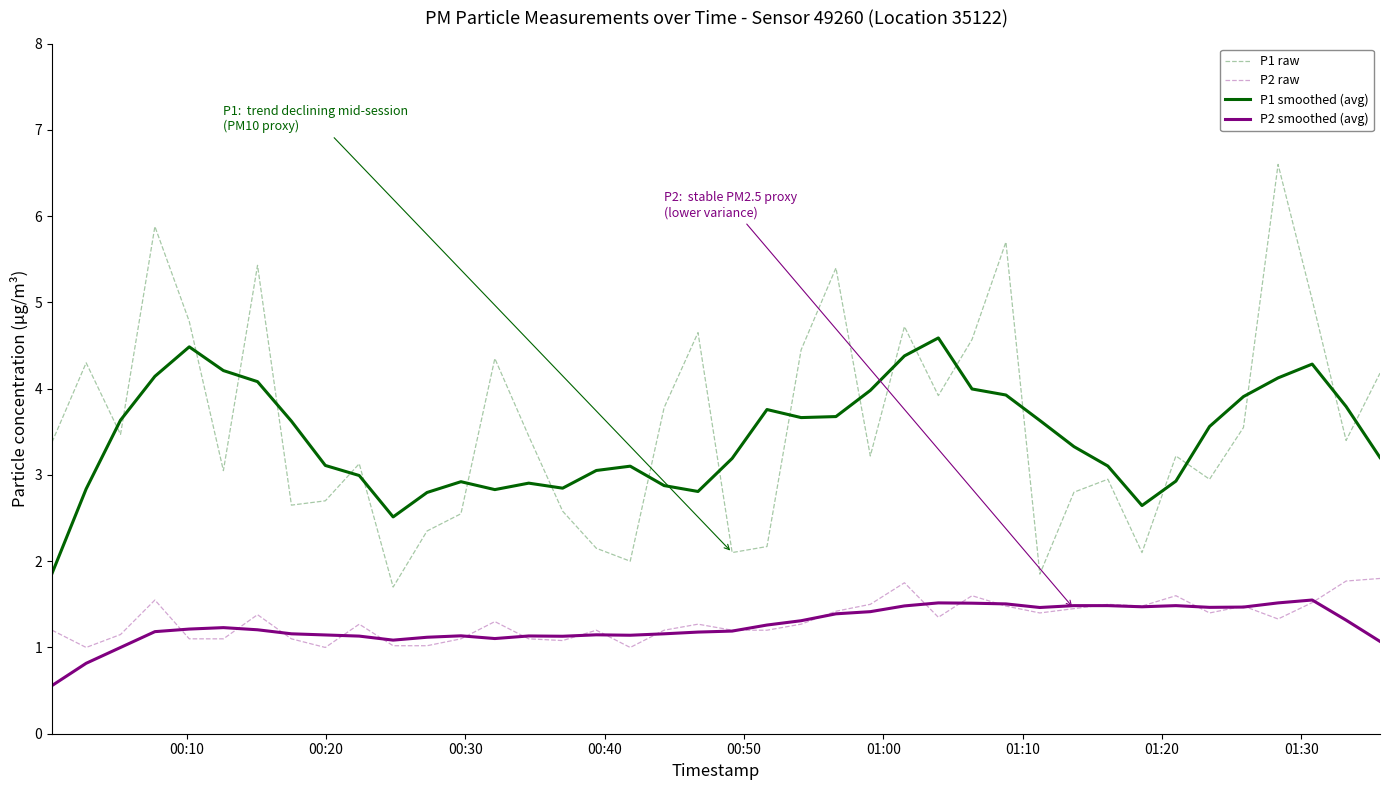

Which series has the largest total across all categories?

P1 raw